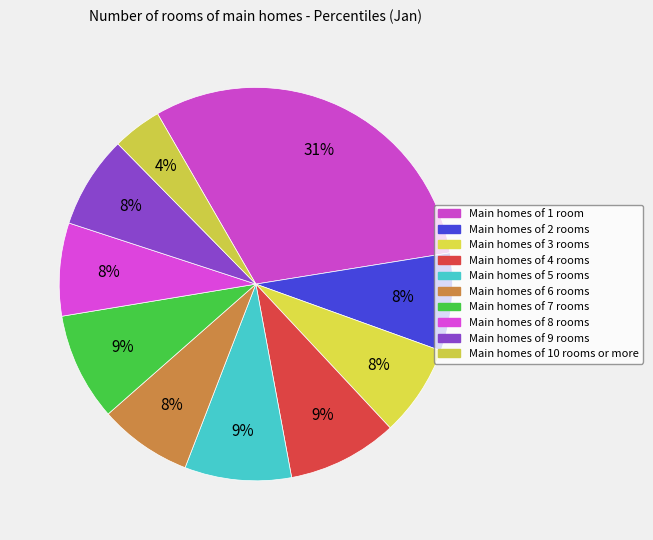

How many slices are in this pie chart?

10